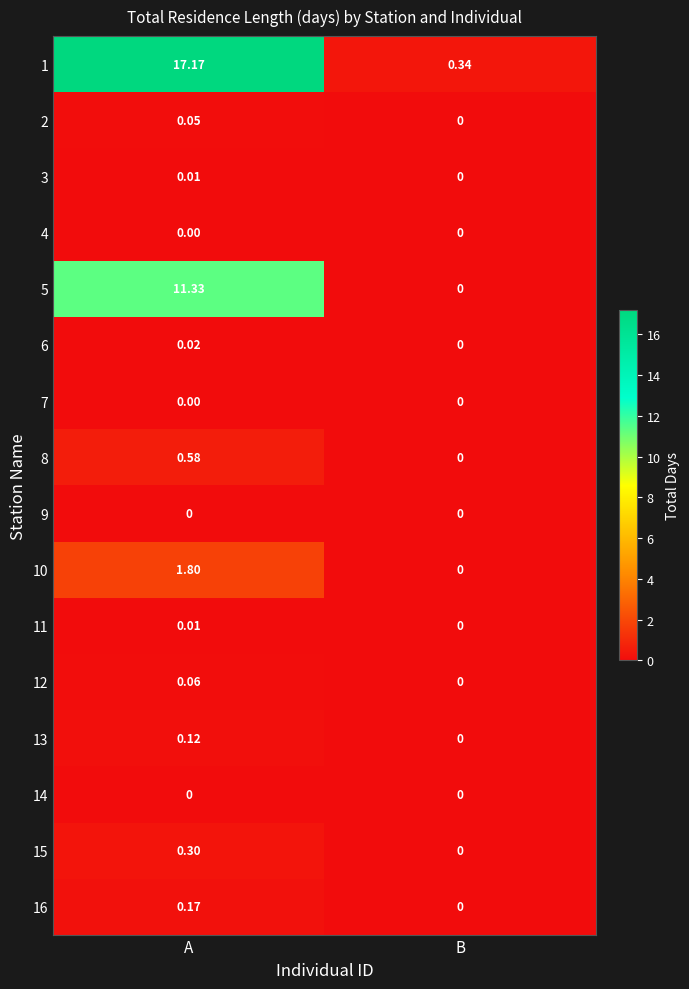

At which label does 5 reach its peak?

A